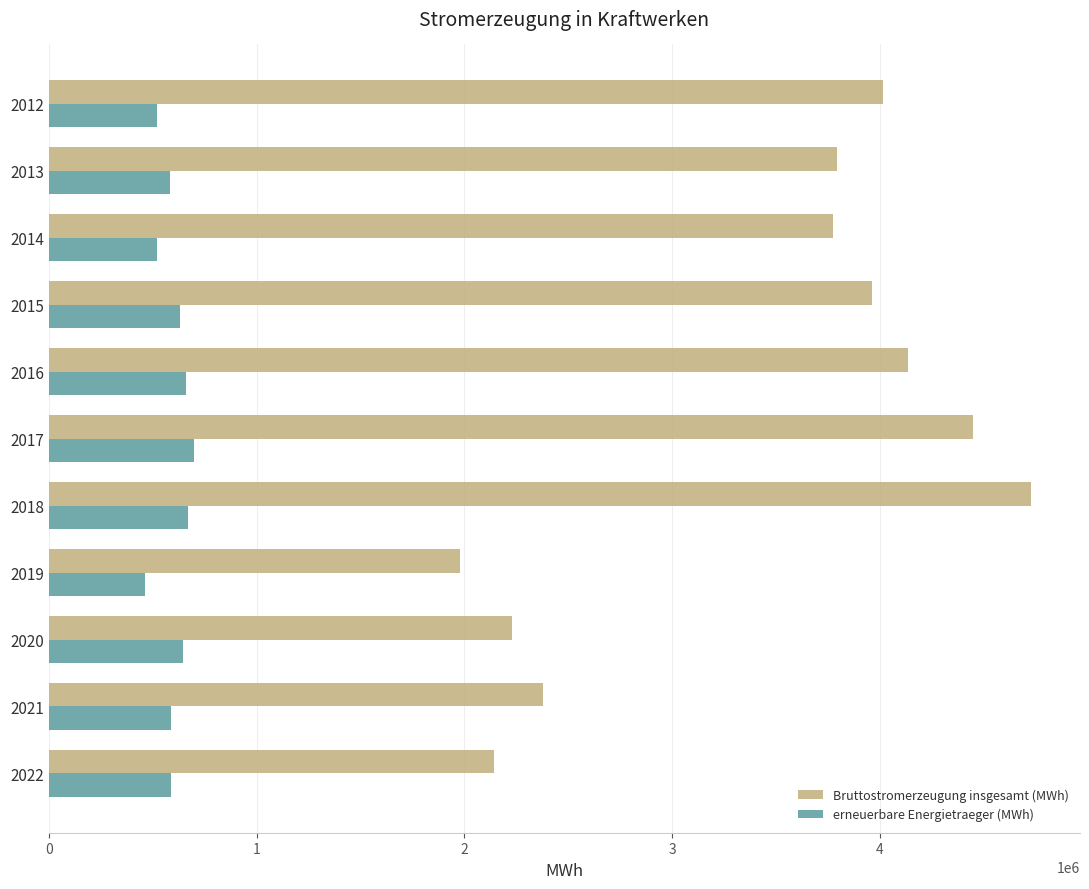

The value of erneuerbare Energietraeger (MWh) at 2012 is 521385. True or false?

True